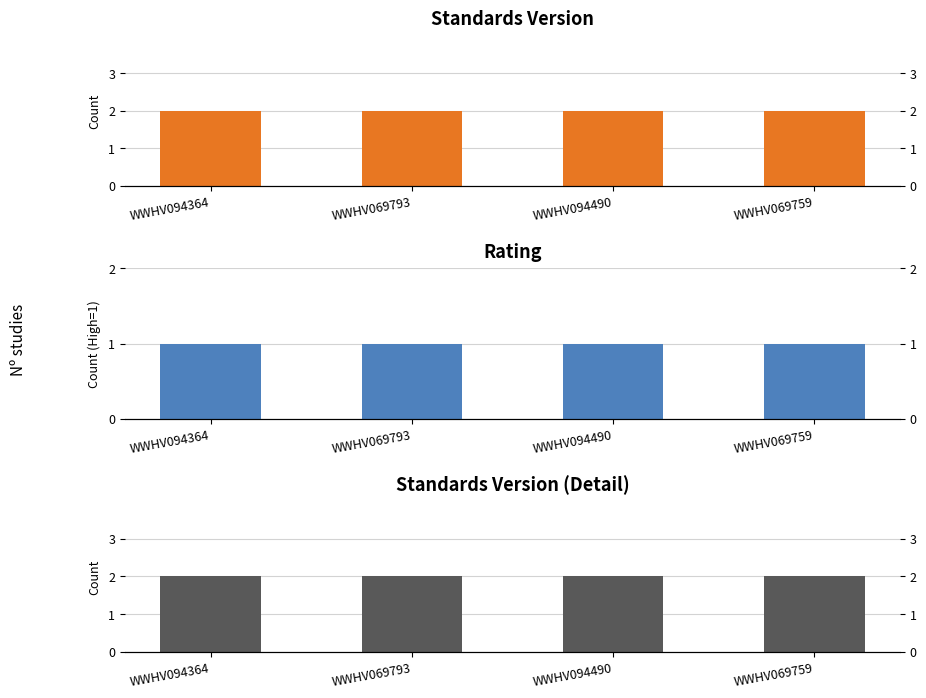

What is the label of the 2nd bar from the right?

WWHV094490